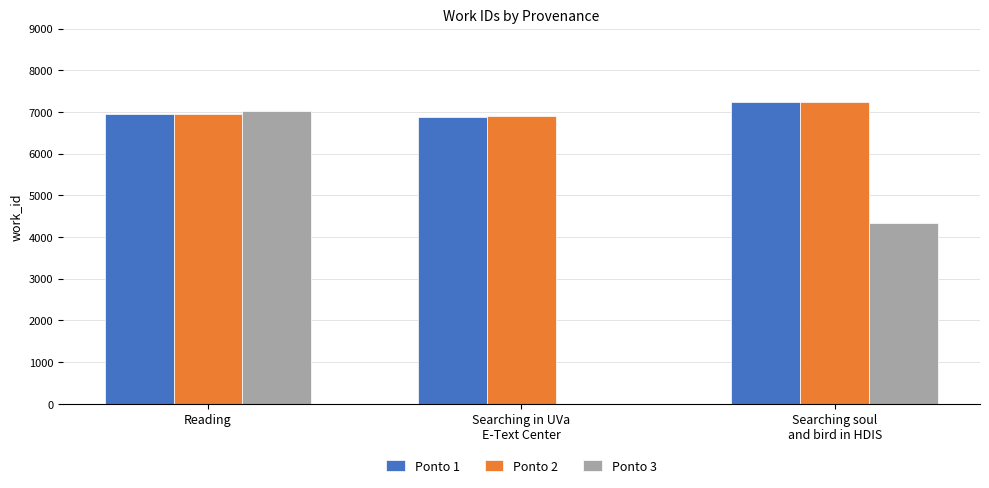

What is the greatest value displayed?

7231